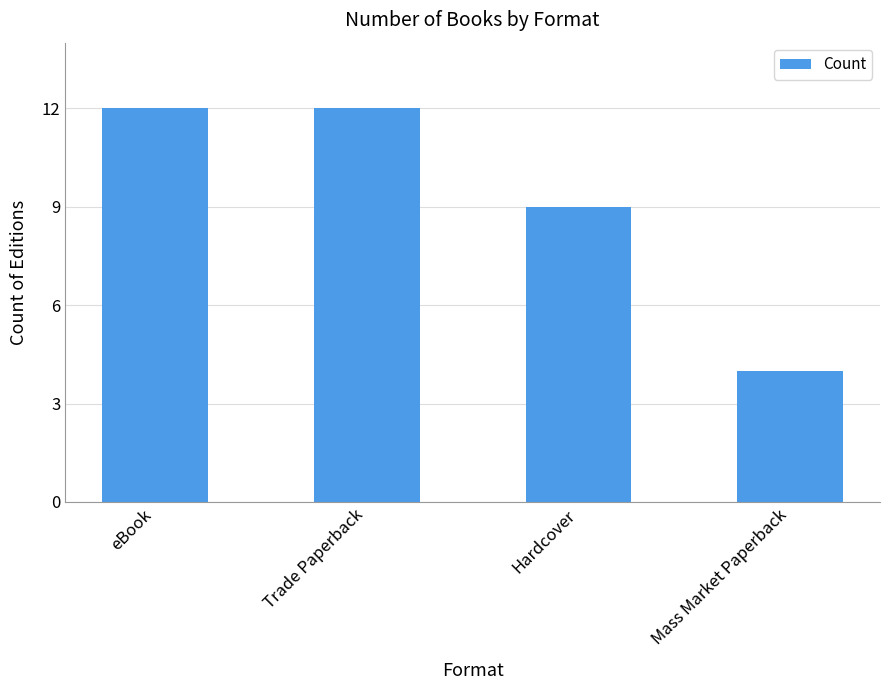

The value at Trade Paperback is 8. True or false?

False